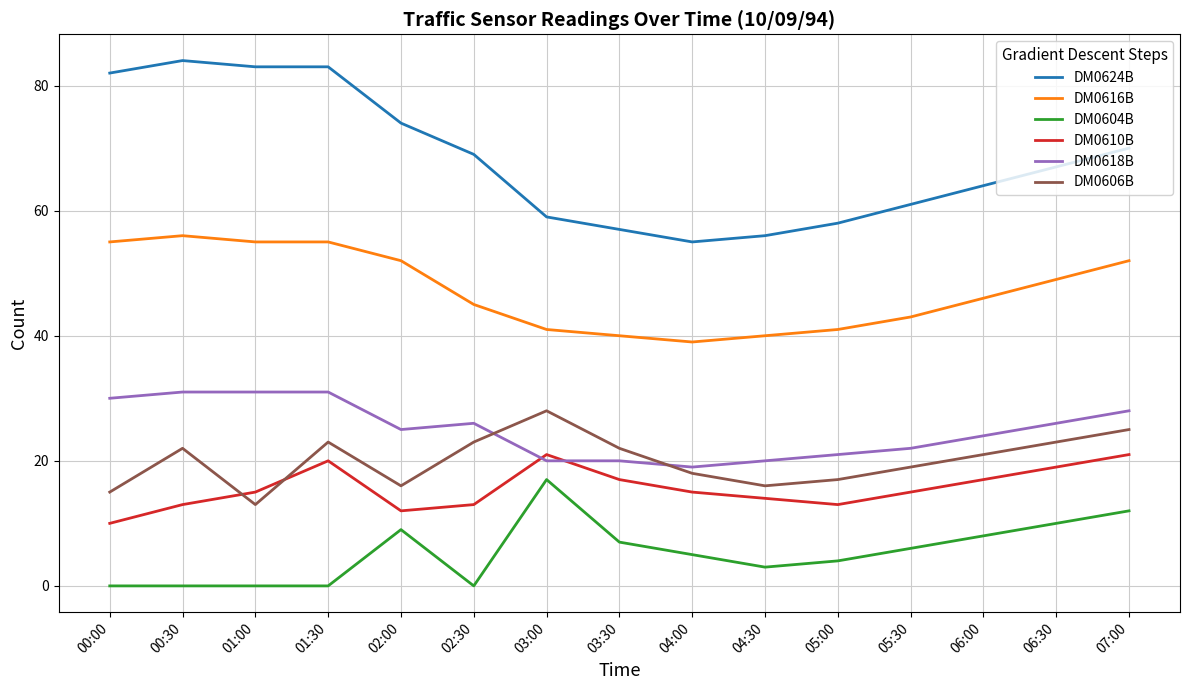

What is the maximum value for DM0604B?

17